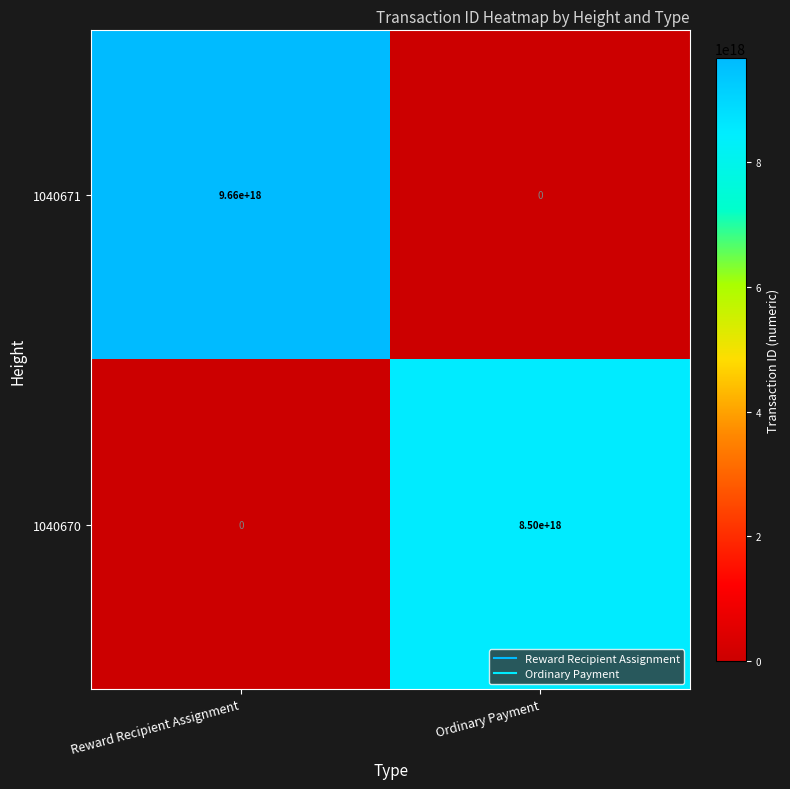

Between Reward Recipient Assignment and Ordinary Payment, which series saw the biggest shift?

1040671